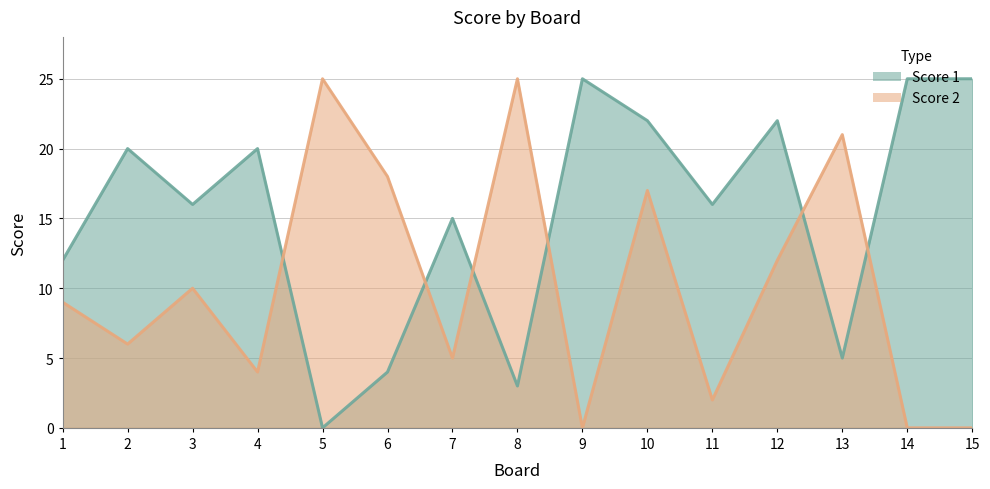

Does the chart display data point markers on the line(s)?

No